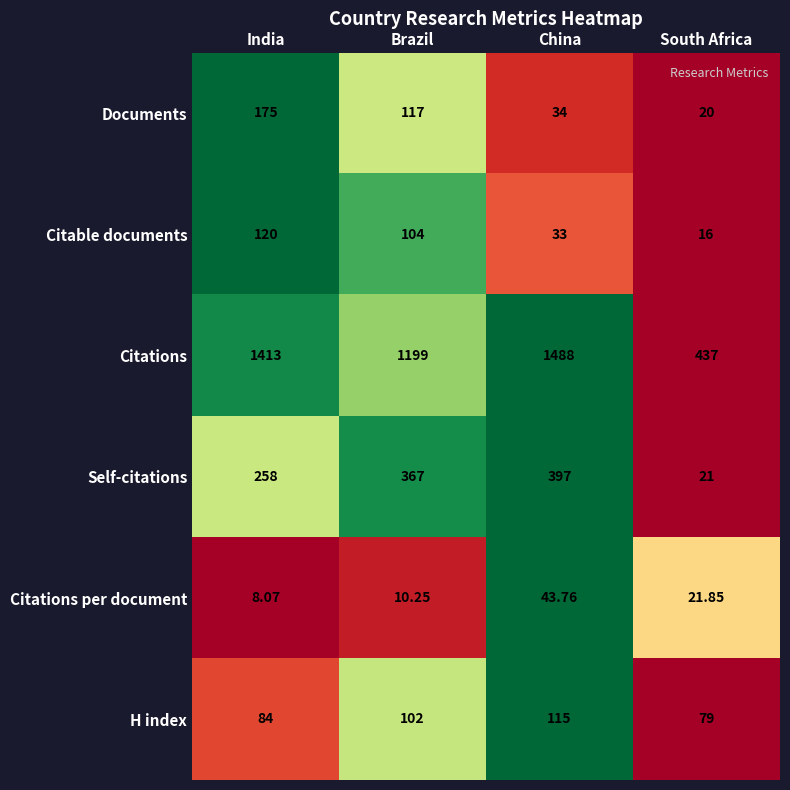

List the series in order of their peak value, highest first.

Citations, Self-citations, Documents, Citable documents, H index, Citations per document